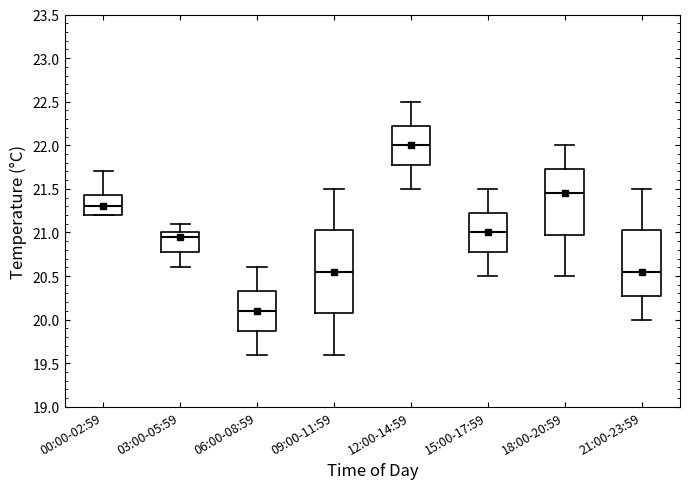

Reading left to right, read every box against the y-axis: the position of its median line, the range the box covers, and the ends of its whiskers. The values are not printed on the chart, so give them approximately, as read against the axis.

00:00-02:59: median 21.30, box 21.20 to 21.45, whiskers 21.20 to 21.70
03:00-05:59: median 20.95, box 20.80 to 21.00, whiskers 20.60 to 21.10
06:00-08:59: median 20.10, box 19.90 to 20.35, whiskers 19.60 to 20.60
09:00-11:59: median 20.55, box 20.10 to 21.05, whiskers 19.60 to 21.50
12:00-14:59: median 22.00, box 21.80 to 22.25, whiskers 21.50 to 22.50
15:00-17:59: median 21.00, box 20.80 to 21.25, whiskers 20.50 to 21.50
18:00-20:59: median 21.45, box 21.00 to 21.75, whiskers 20.50 to 22.00
21:00-23:59: median 20.55, box 20.30 to 21.05, whiskers 20.00 to 21.50